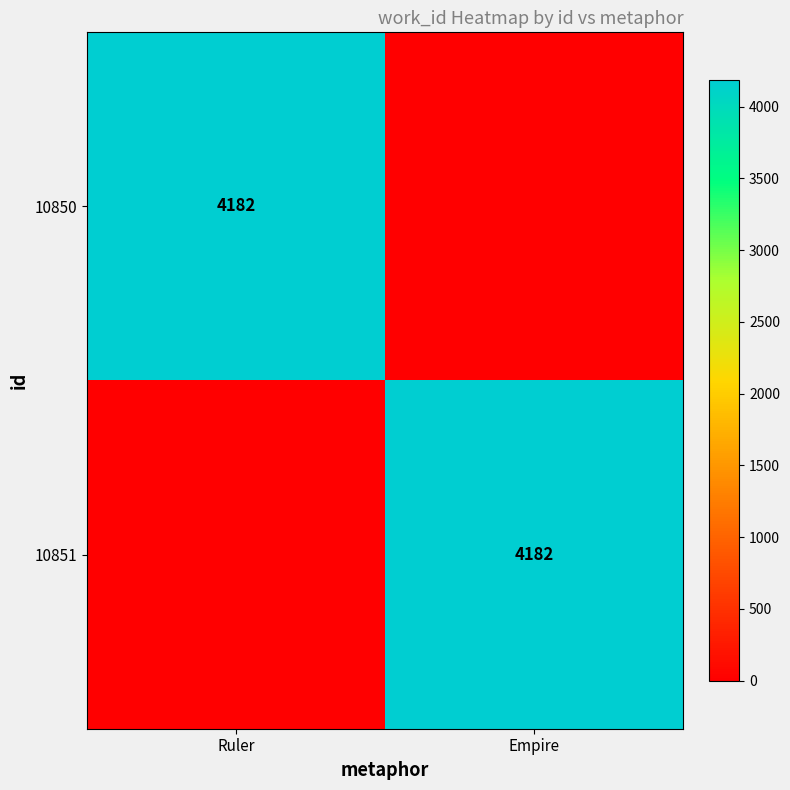

Is it true that 10850 equals 1439 at Ruler?

False